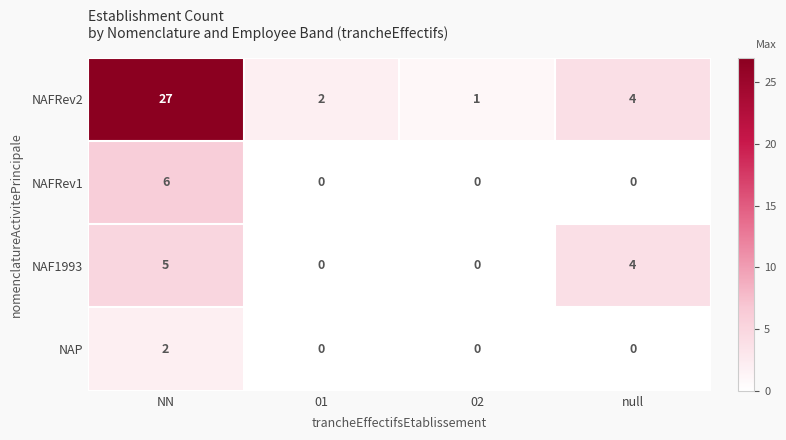

How many categories are shown in the chart?

4